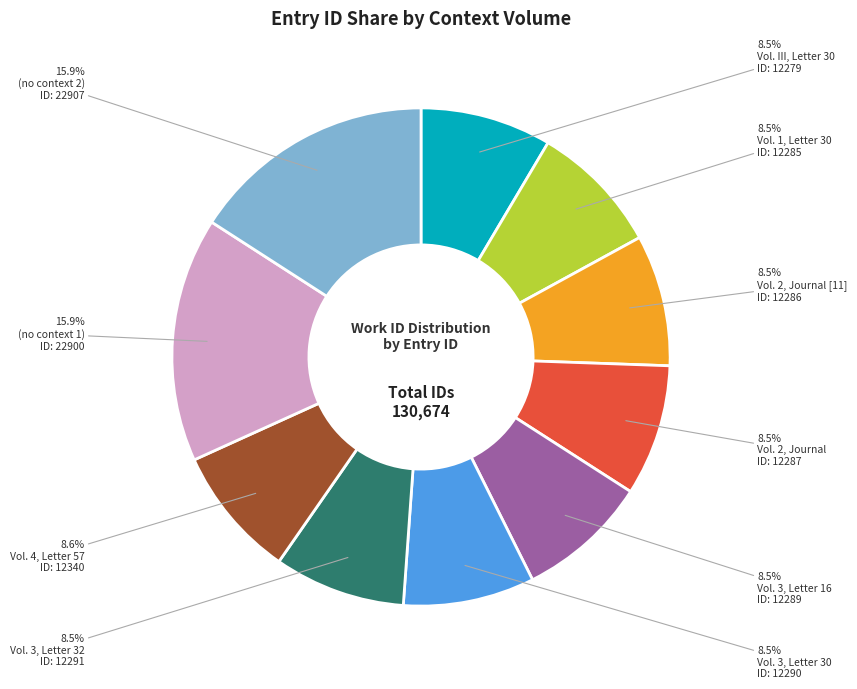

Does any single category account for the majority?

No